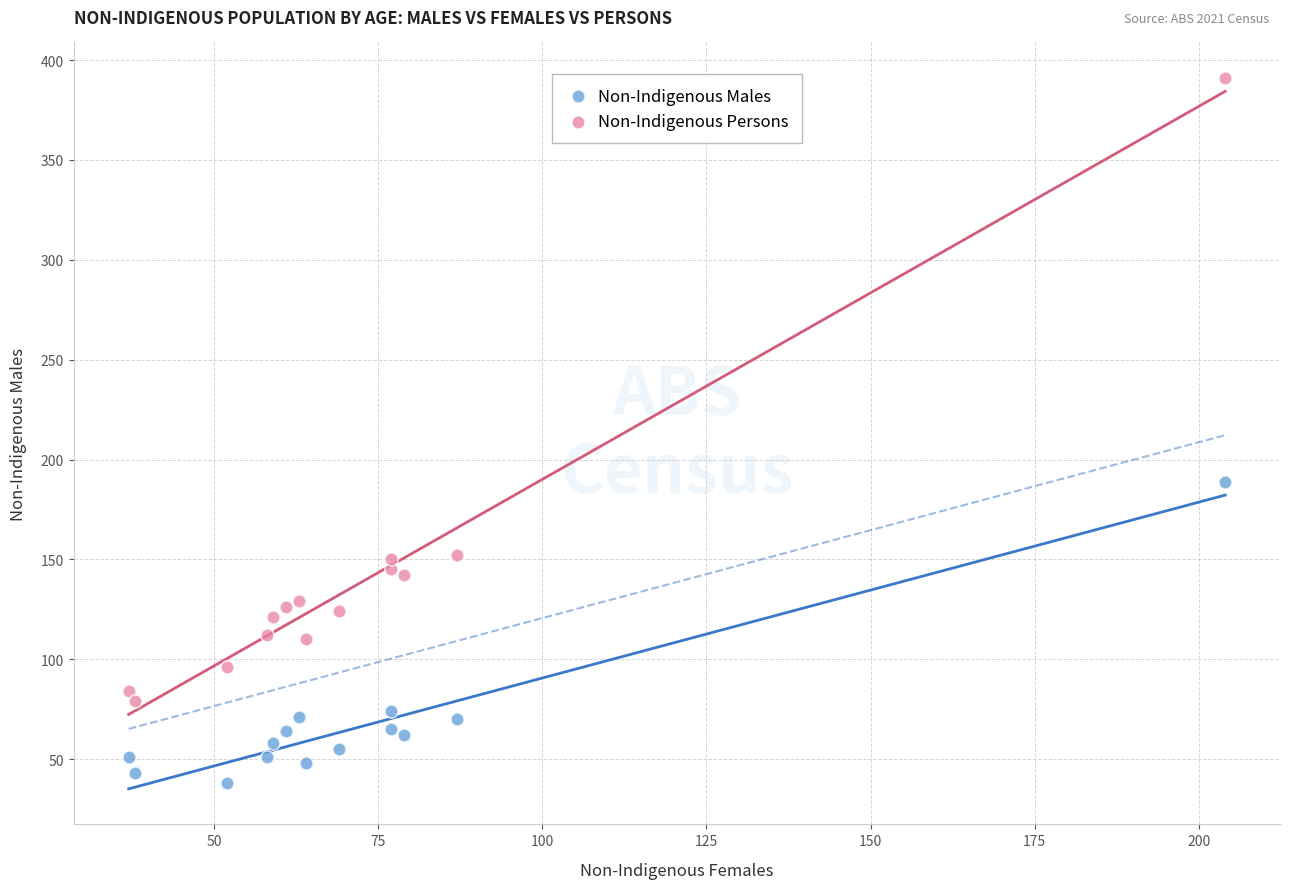

Which series reaches the minimum Y coordinate?

Non-Indigenous Males